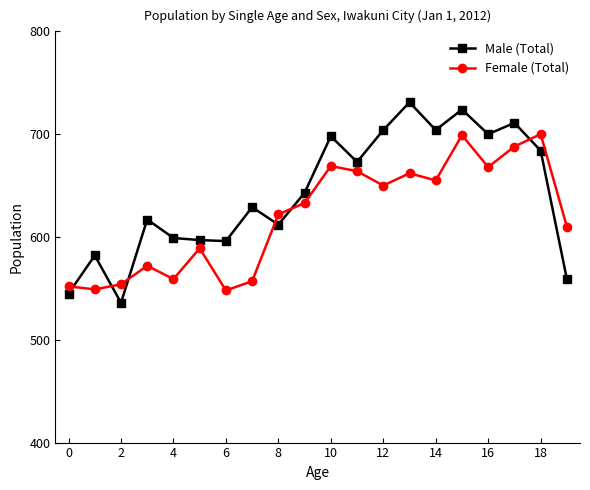

What is the value of the Female (Total) point at the 17th from the left?

668